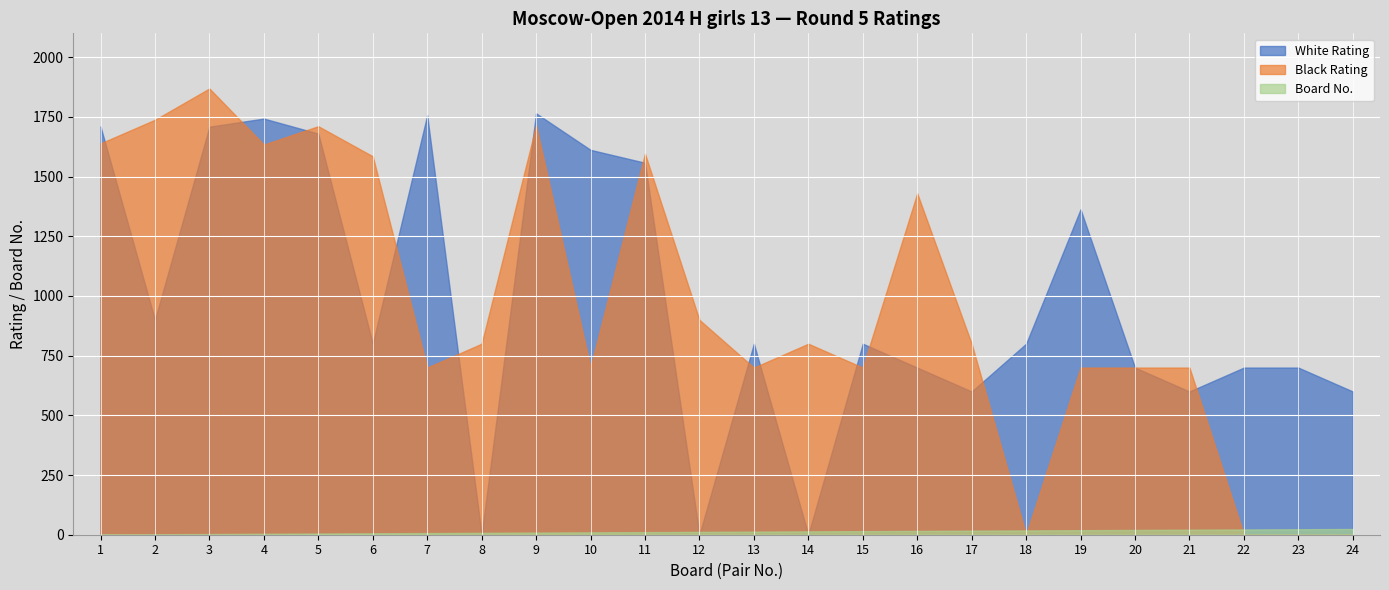

What is the value of the Black Rating point at the 2nd from the left?

1738